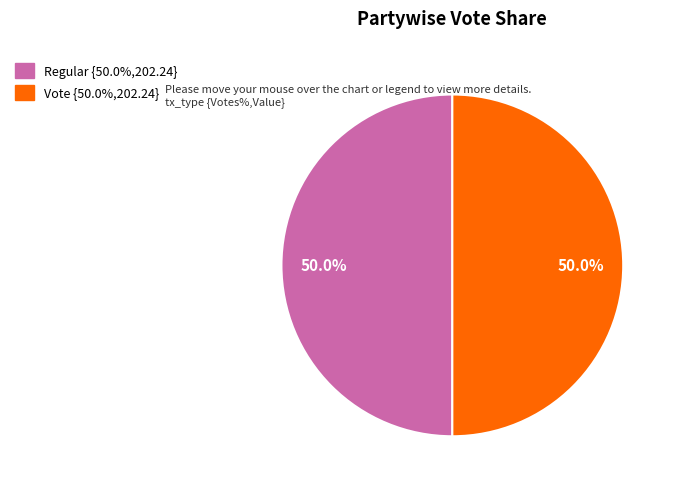

To the nearest percent, what is the average slice percentage?

50%